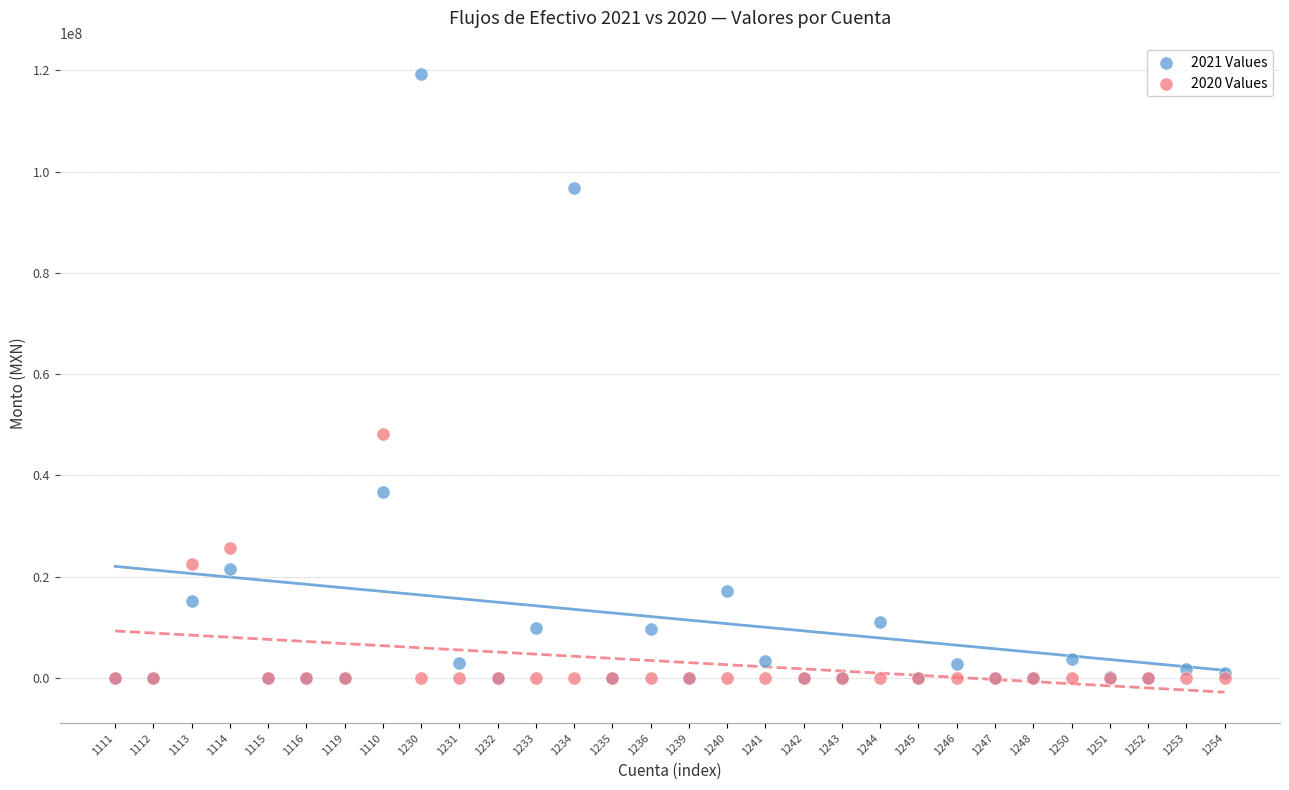

What are all the series names shown in the legend?

2021 Values, 2020 Values